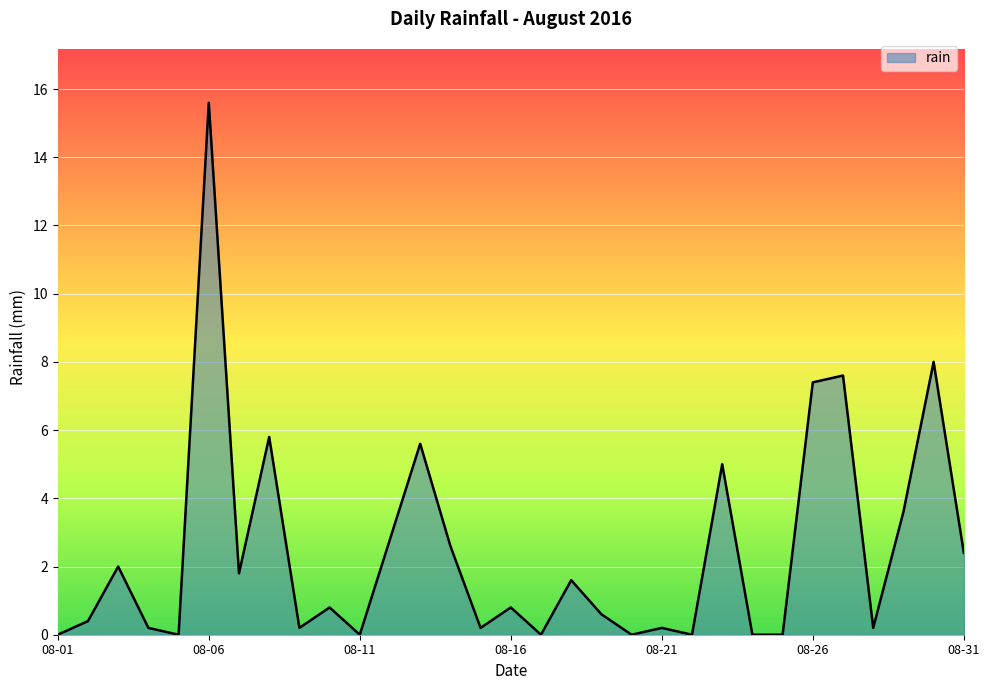

Reading left to right, list all the values displayed in this chart.

0.0	0.4	2.0	0.2	0.0	15.6	1.8	5.8	0.2	0.8	0.0	2.8	5.6	2.6	0.2	0.8	0.0	1.6	0.6	0.0	0.2	0.0	5.0	0.0	0.0	7.4	7.6	0.2	3.6	8.0	2.4